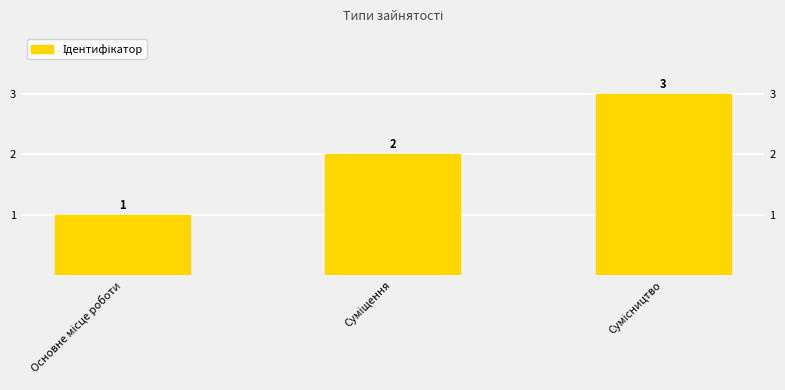

What is the label of the 3rd bar from the right?

Основне місце роботи